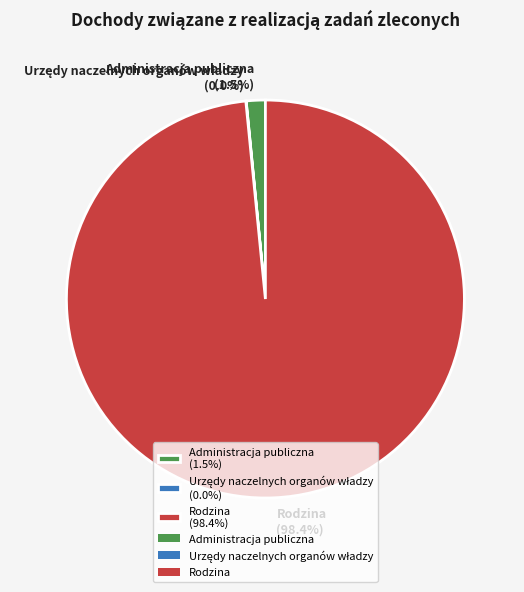

To the nearest percent, what is the difference between the largest and smallest slice percentages?

98%